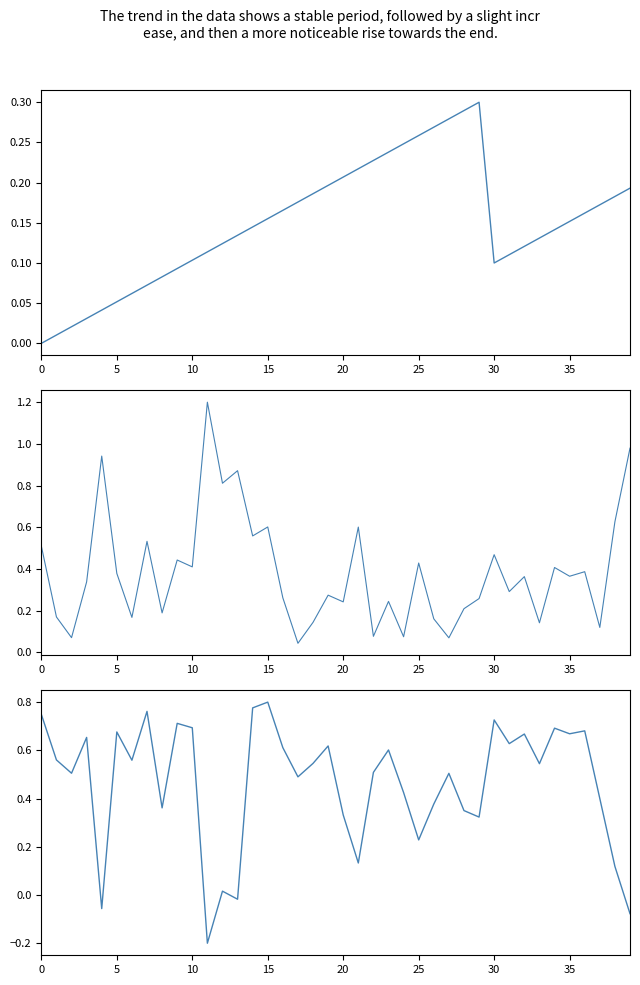

What is the label of the 22nd point from the left?

21